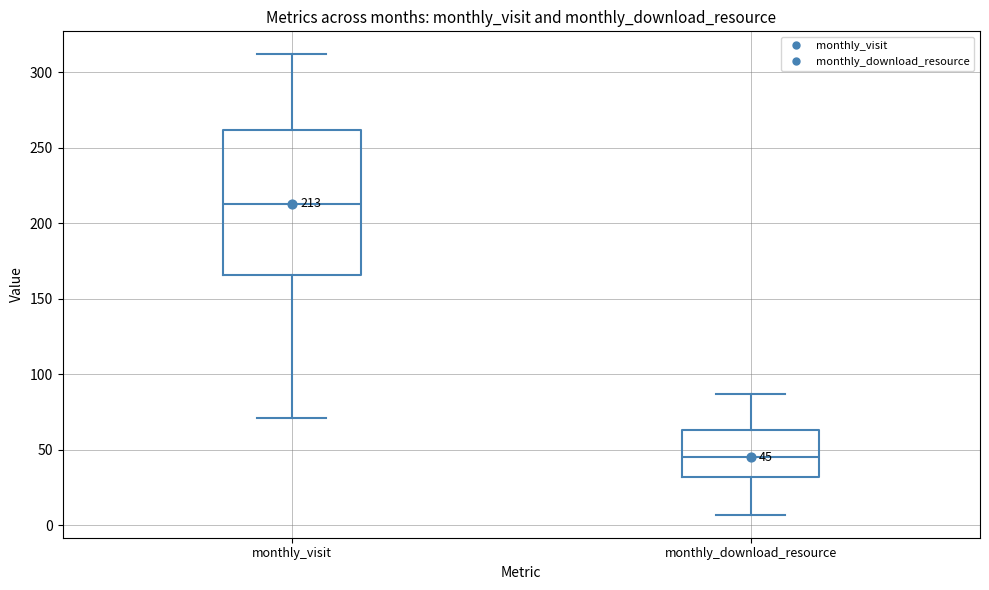

Comparing the boxes themselves (not the whiskers), which one is the tallest?

monthly_visit